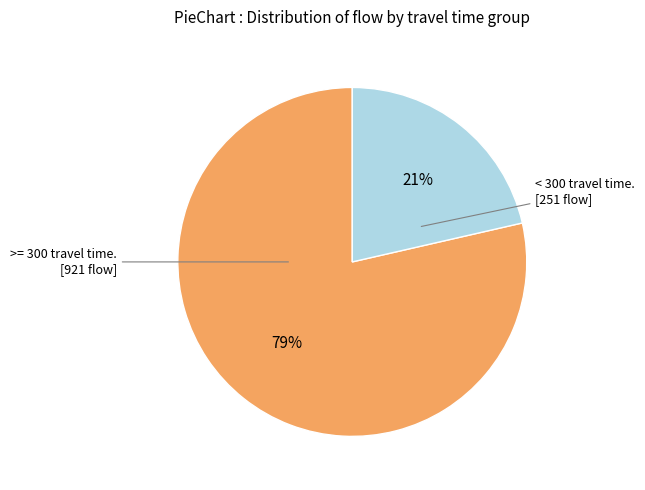

Does any single category account for the majority?

Yes